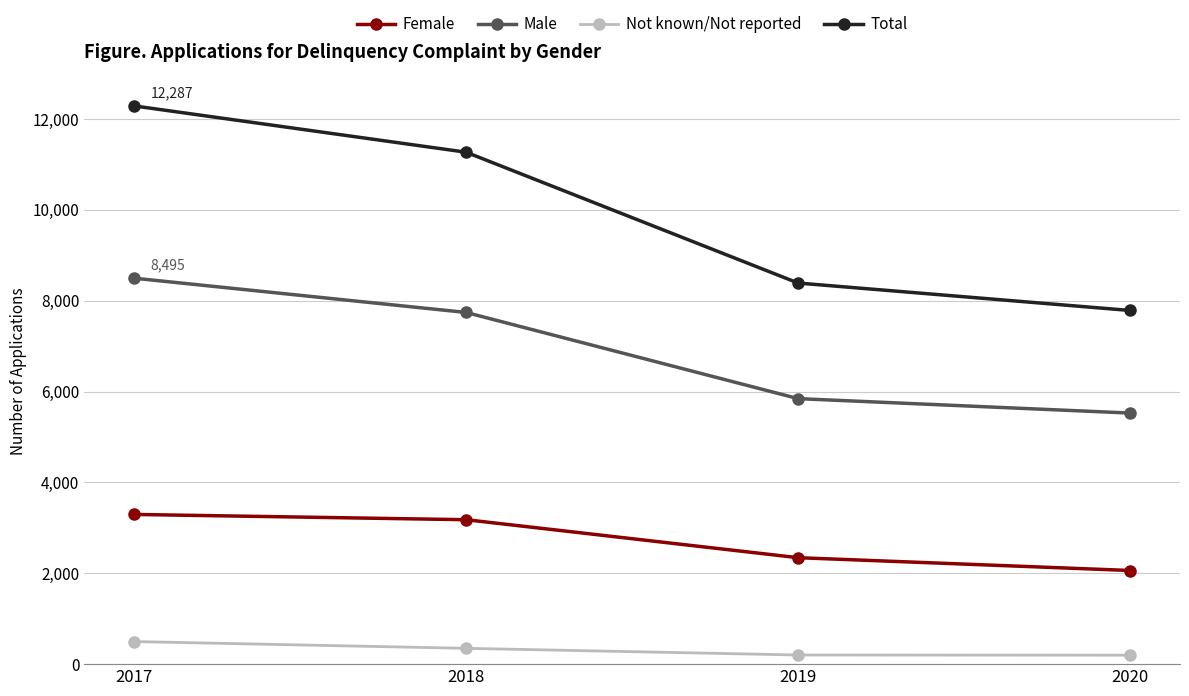

The Not known/Not reported series shows 348 at 2018. True or false?

True